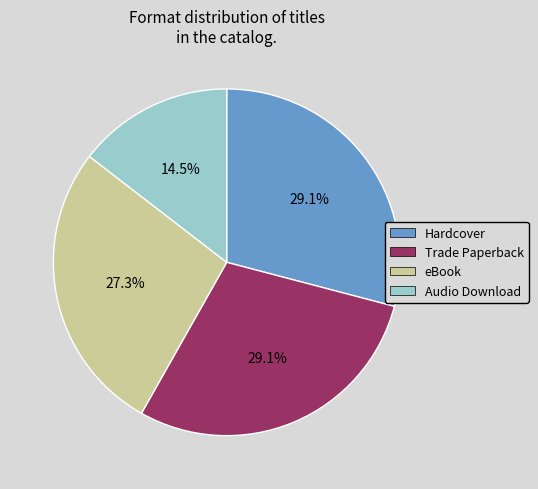

How many slices are in this pie chart?

4